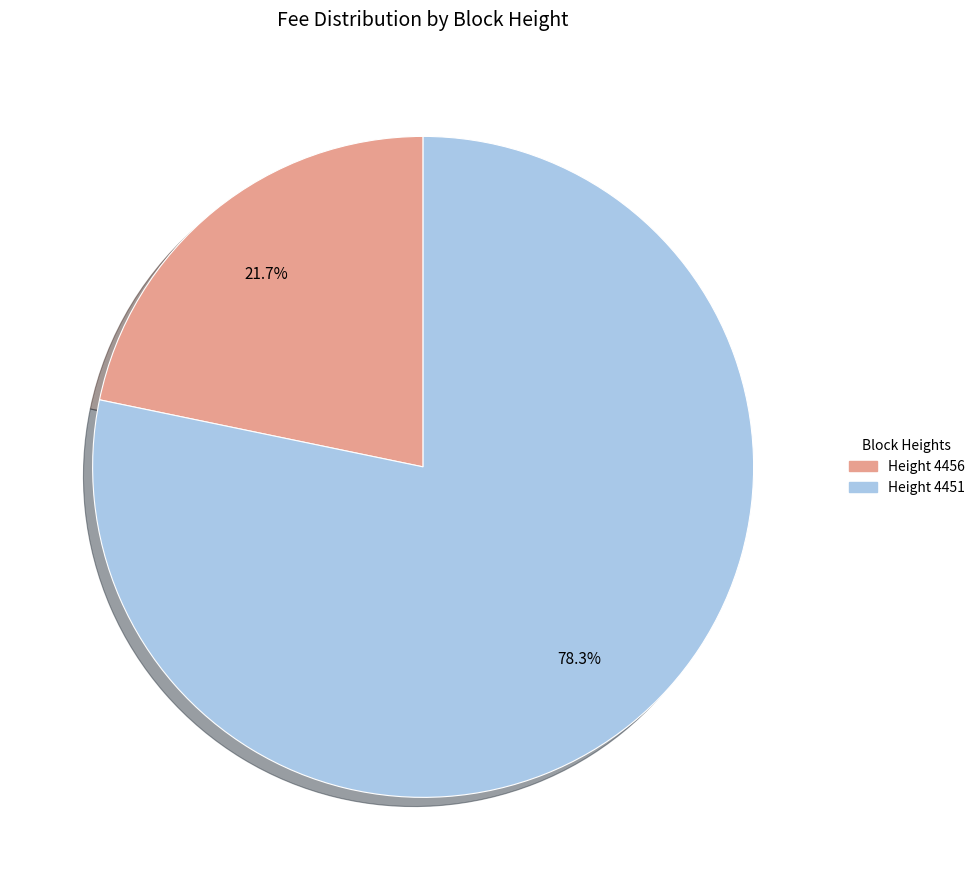

Is there any slice that represents more than half of the pie?

Yes